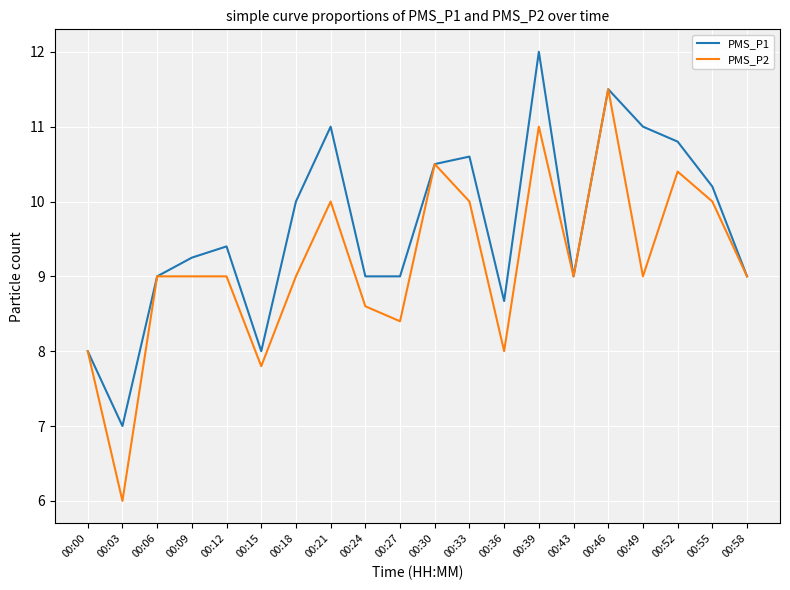

What is the lowest value of the PMS_P2 series?

6.0